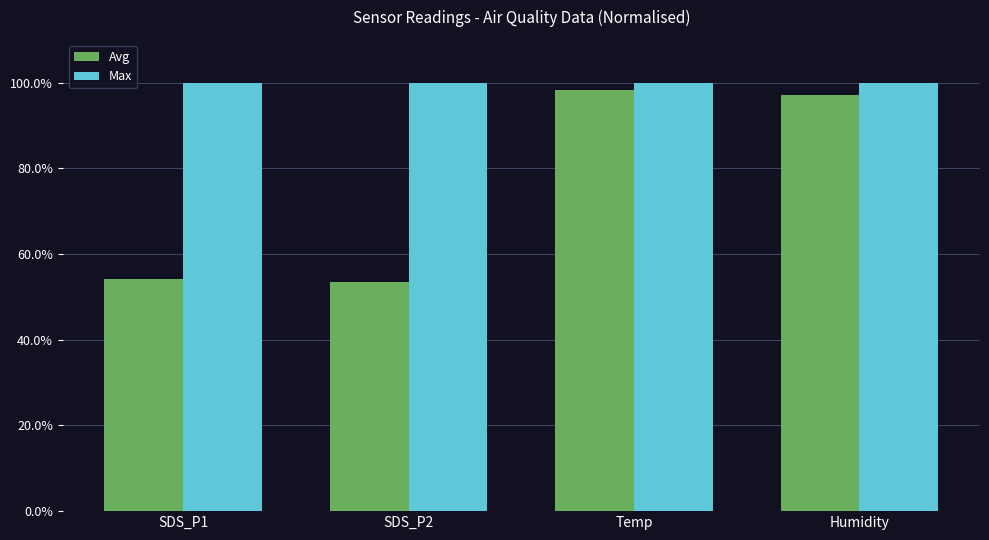

List the series in order of their overall mean, highest first.

Max, Avg